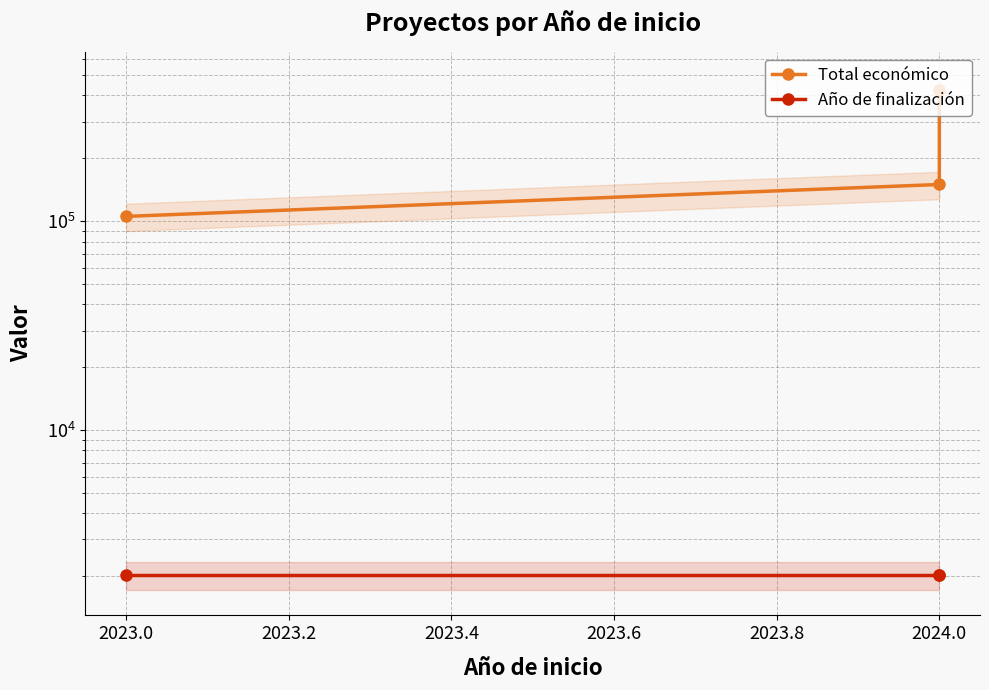

What is the smallest value displayed?

2026